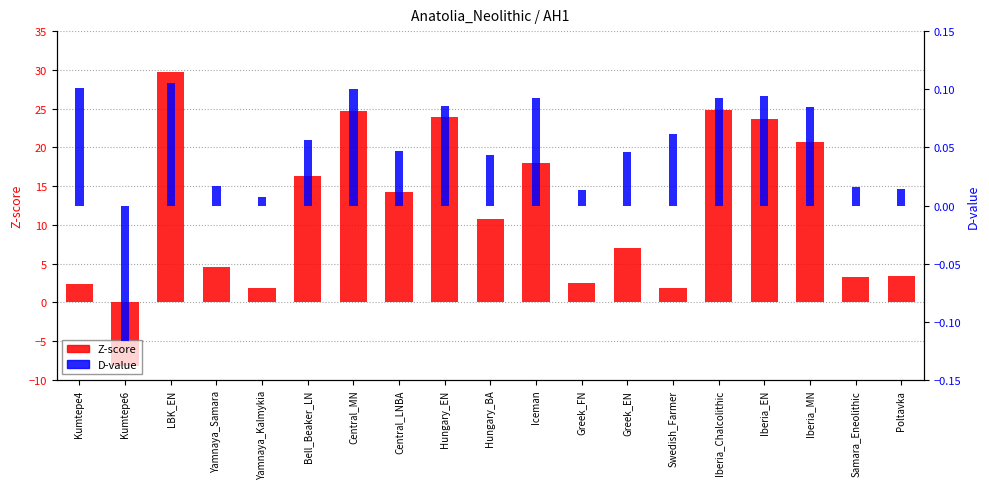

Between Swedish_Farmer and Greek_FN, which is larger?

Greek_FN